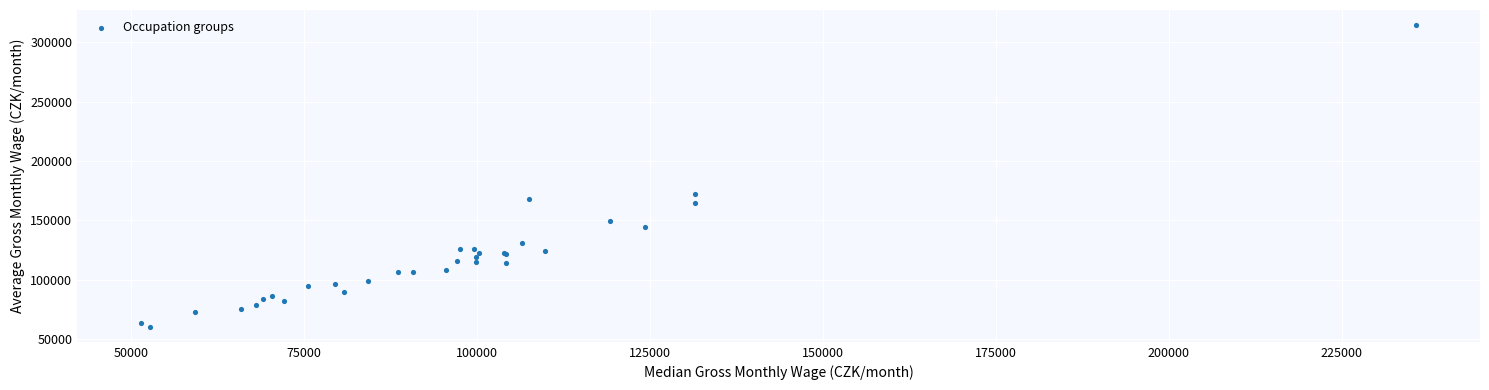

What Y value in the scatter plot is closest to 187527?

171919.1